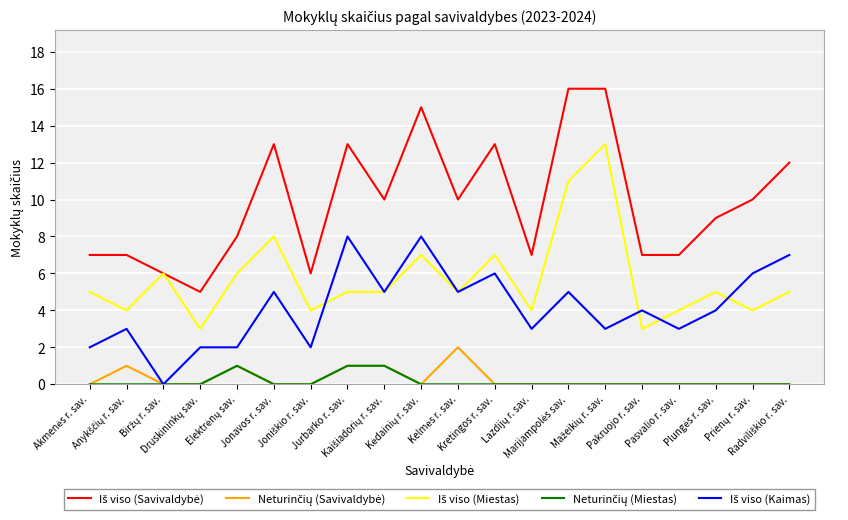

What is the maximum value shown in the chart?

16